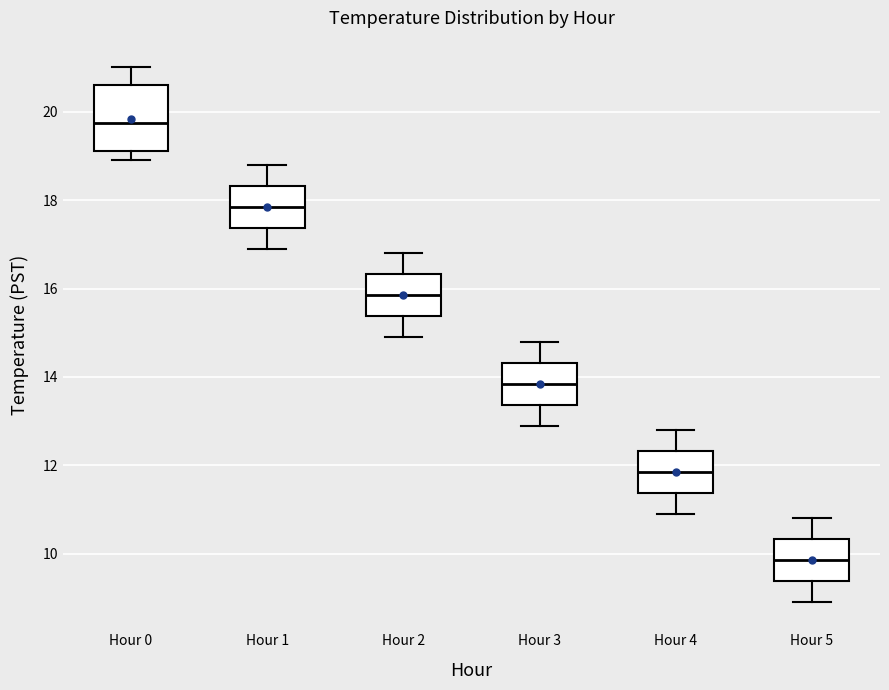

Reading left to right, transcribe this box plot: for each box, give where its median line is, the range the box spans, and where its two whiskers end, as read against the y-axis. The values are not printed on the chart, so give them approximately, as read against the axis.

Hour 0: median 19.8, box 19.2 to 20.6, whiskers 19.0 to 21.0
Hour 1: median 17.8, box 17.4 to 18.4, whiskers 17.0 to 18.8
Hour 2: median 15.8, box 15.4 to 16.4, whiskers 15.0 to 16.8
Hour 3: median 13.8, box 13.4 to 14.4, whiskers 13.0 to 14.8
Hour 4: median 11.8, box 11.4 to 12.4, whiskers 11.0 to 12.8
Hour 5: median 9.8, box 9.4 to 10.4, whiskers 9.0 to 10.8